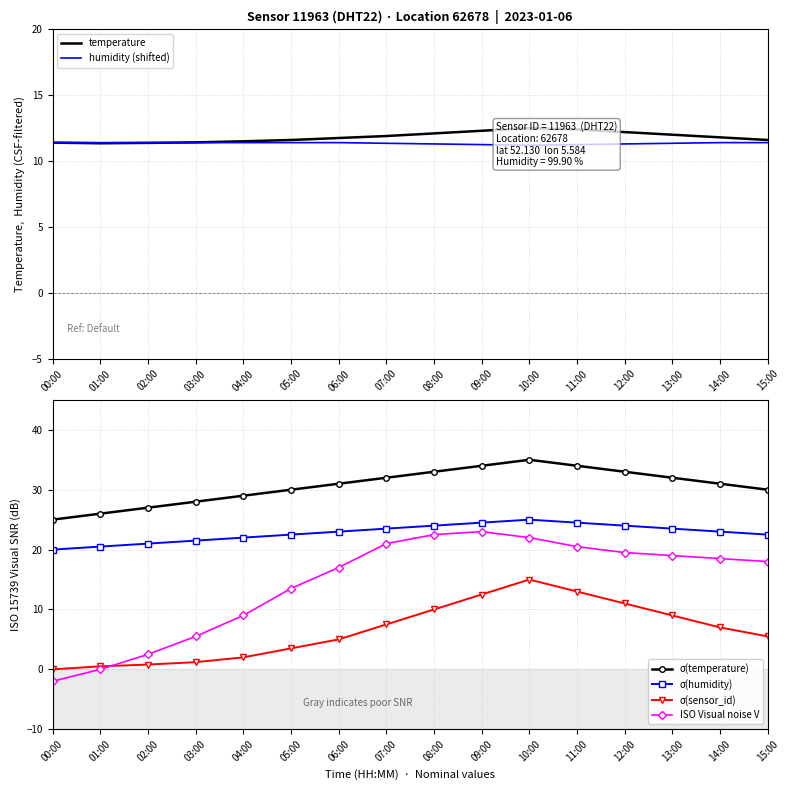

True or false: σ(sensor_id) has more than 2 points higher than both neighbors.

False